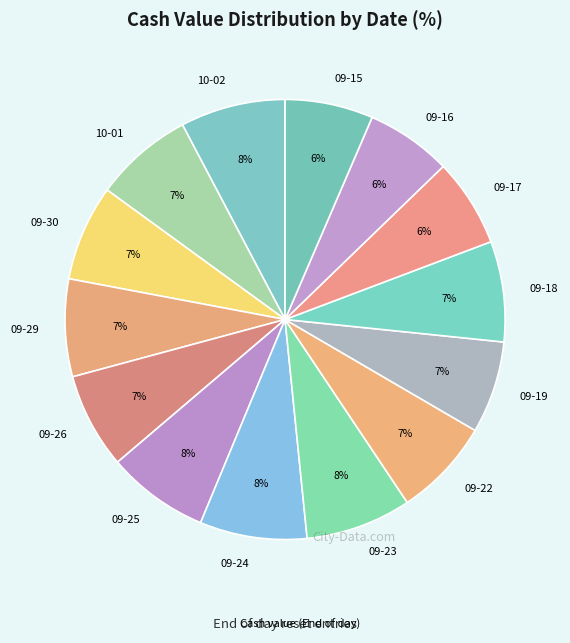

To the nearest percent, what is the average slice percentage?

7%